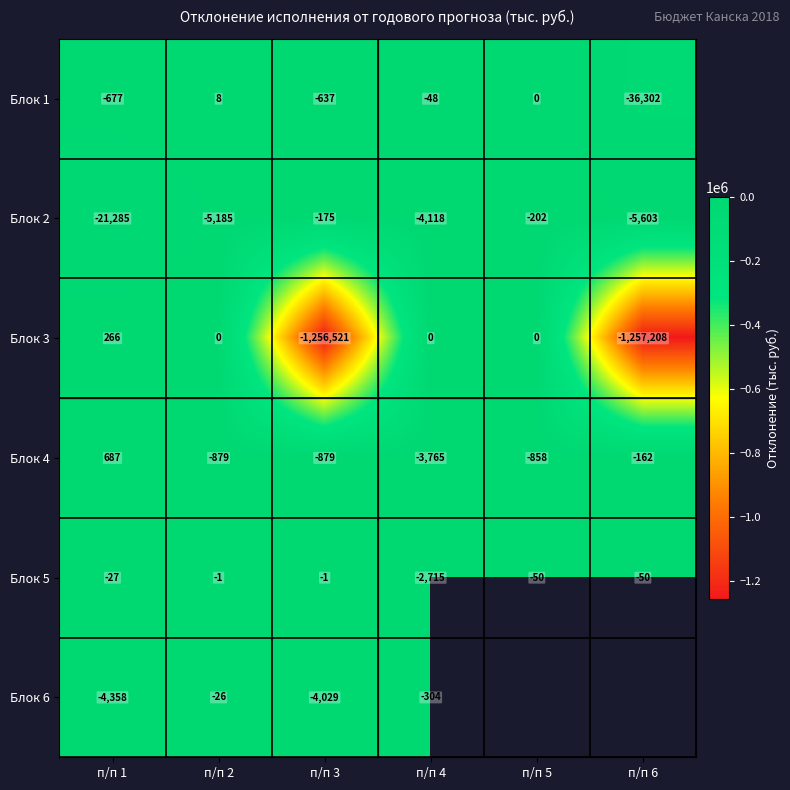

At п/п 1, list the series in order from largest to smallest.

Блок 4, Блок 3, Блок 5, Блок 1, Блок 6, Блок 2